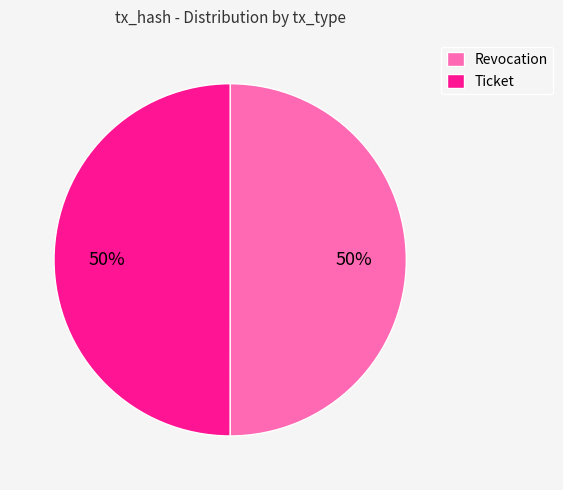

Combined, do Revocation and Ticket account for over 50%?

Yes